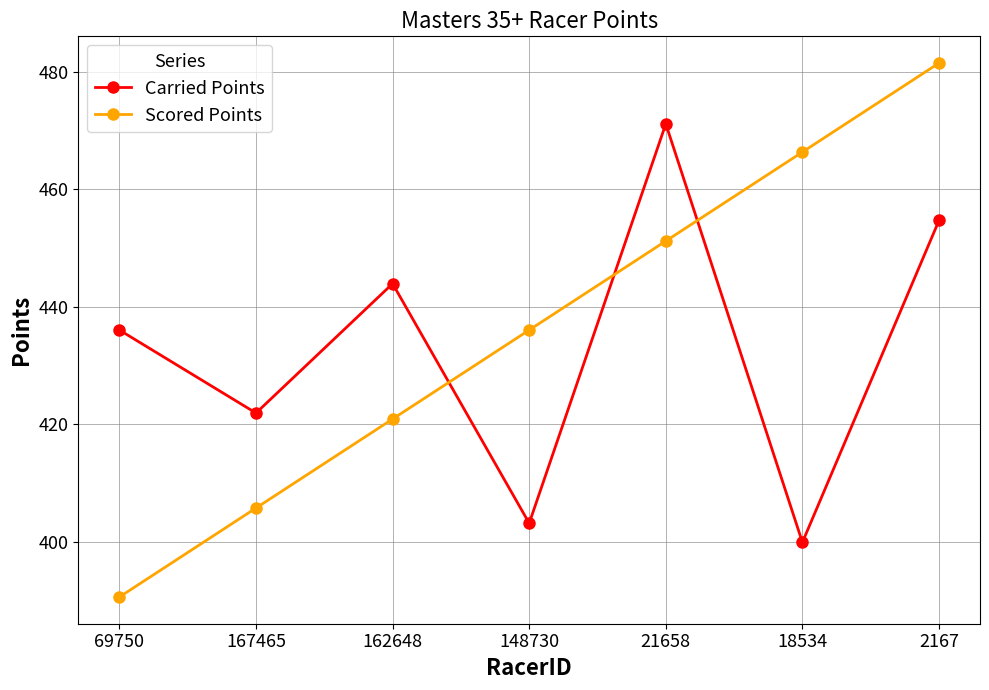

At which label does Scored Points reach its peak?

2167